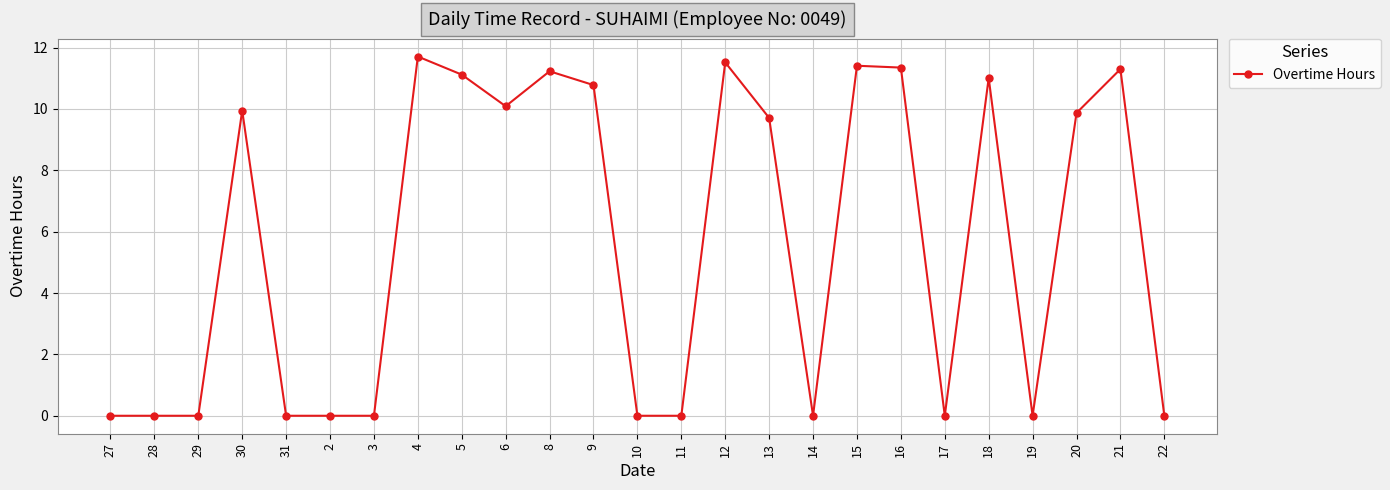

Which has a higher value, 9 or 16?

16